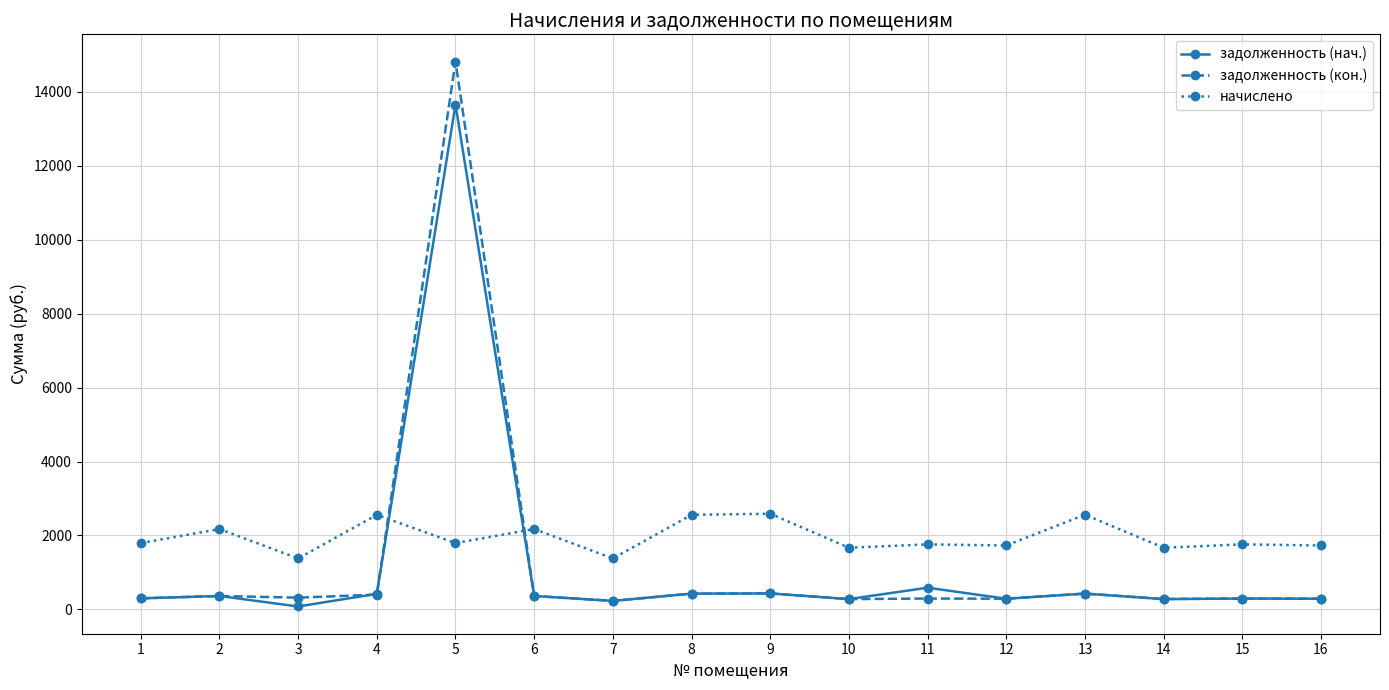

What is the difference between the maximum and second lowest values in the начислено series?

1209.6